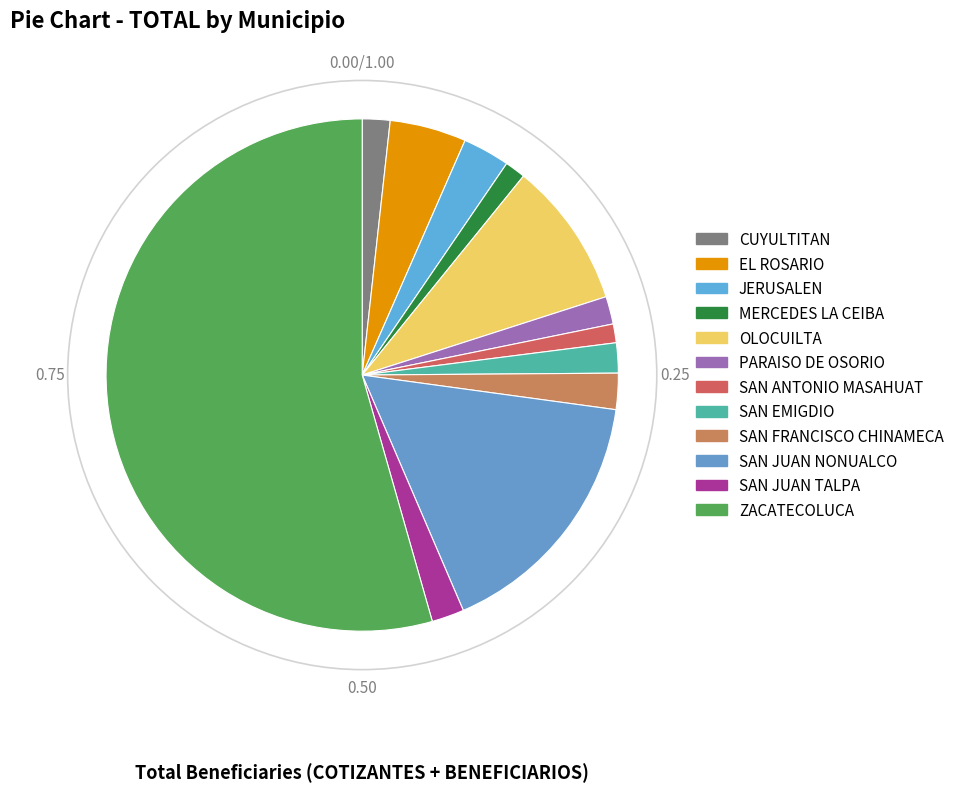

To the nearest percent, what is the combined percentage of PARAISO DE OSORIO and EL ROSARIO?

7%